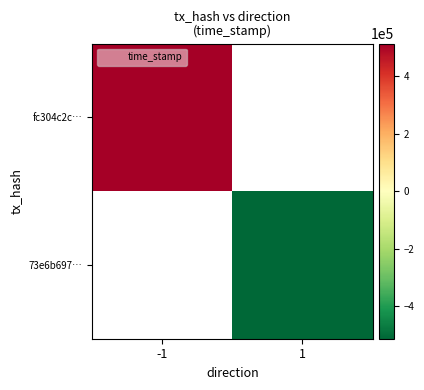

What is the approximate value of fc304c2c… at -1?

511782.5